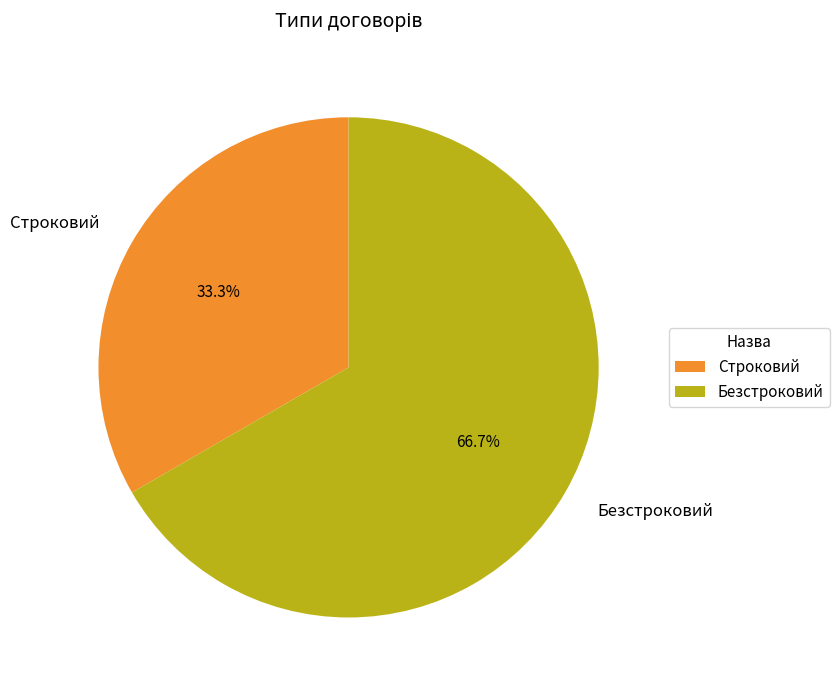

How many segments does this pie chart have?

2